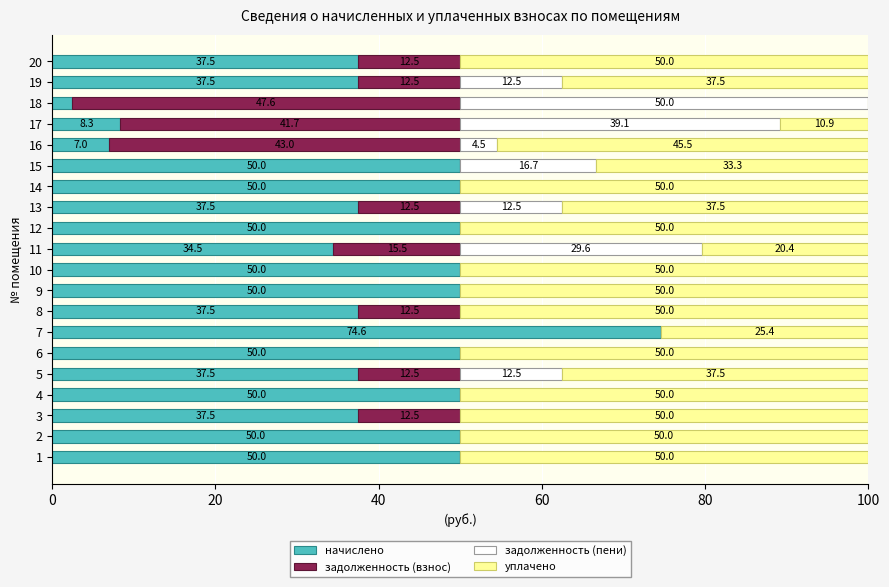

Read the начислено value at 16.

7.0